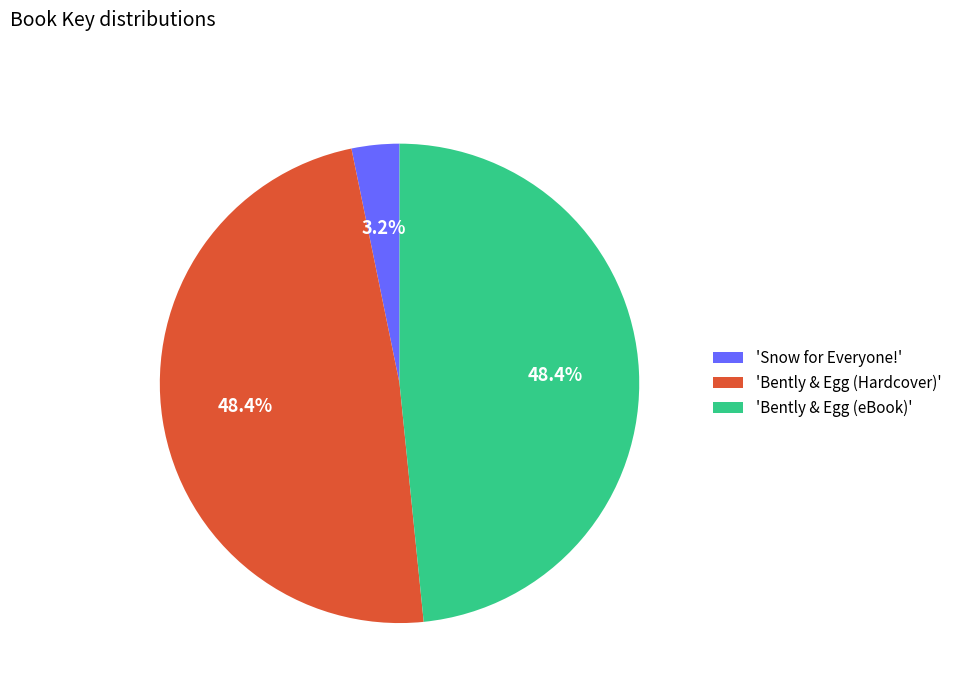

Combined, what portion of the pie is 'Bently & Egg (eBook)' and 'Snow for Everyone!'?

51.6%